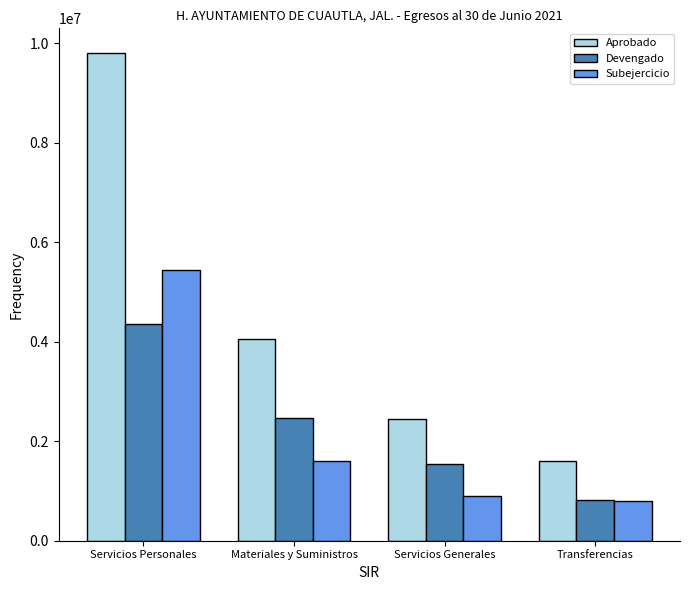

What is the label of the 1st bar from the right?

Transferencias